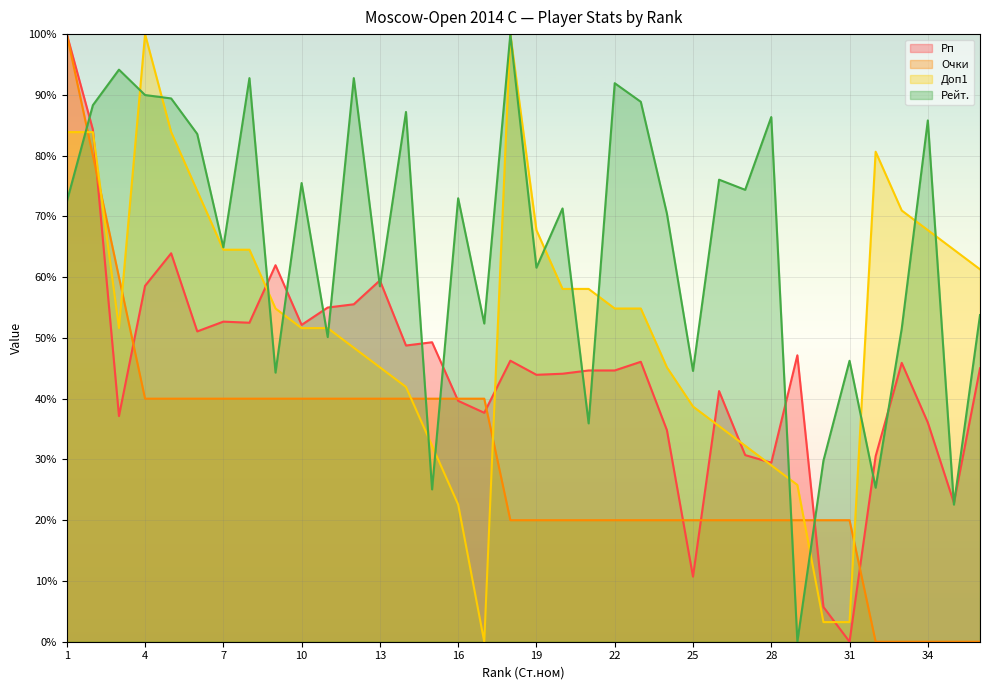

What are all the series names shown in the legend?

Рп (line), Очки (line), Доп1 (line), Рейт. (line)